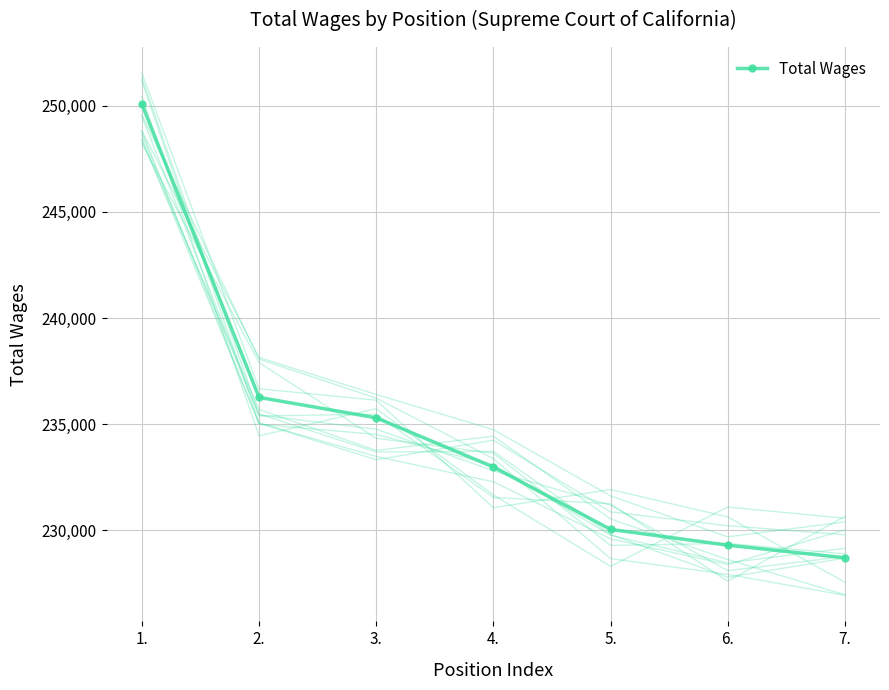

What is the value of the 1st point from the left?

250075.3